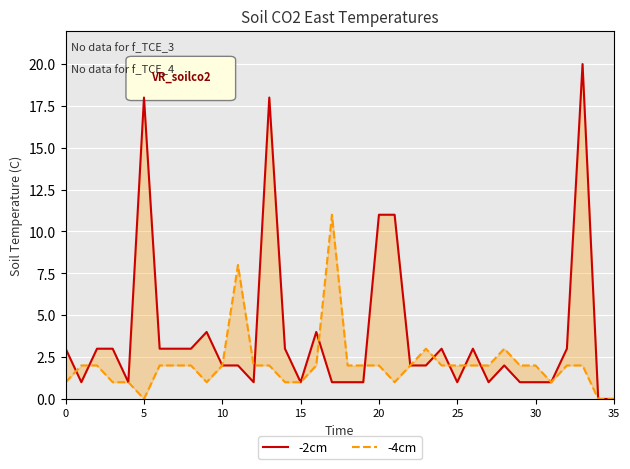

What is the spread (max minus min) of values at 10?

1